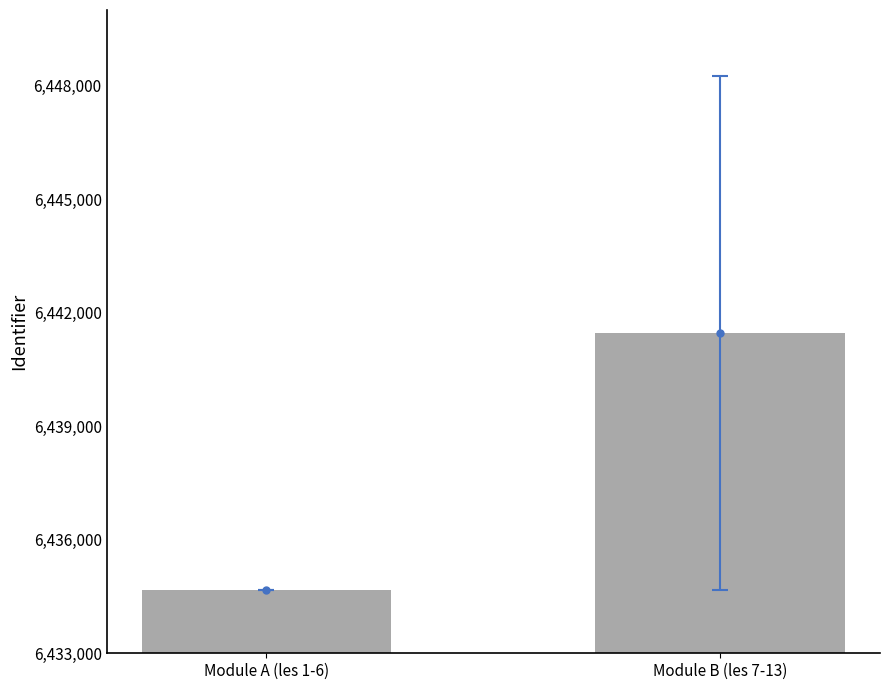

Which label corresponds to the smallest value in the chart?

Module A (les 1-6)